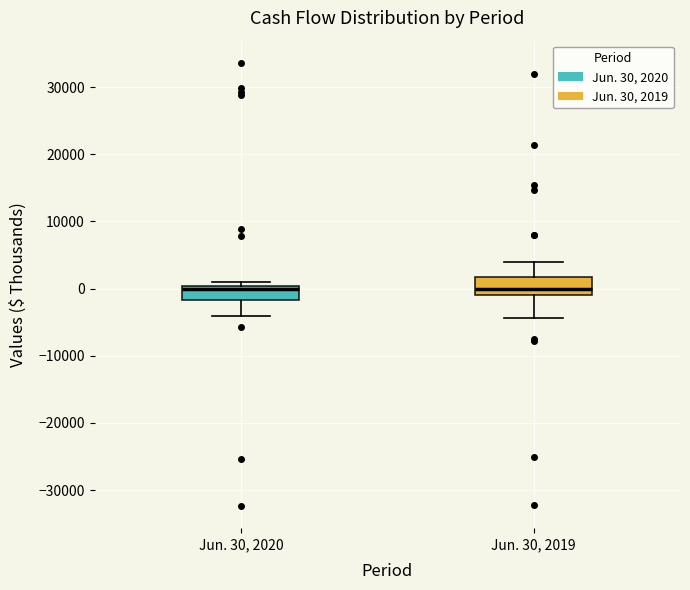

Reading left to right, read every box against the y-axis: the position of its median line, the range the box covers, and the ends of its whiskers. The values are not printed on the chart, so give them approximately, as read against the axis.

Jun. 30, 2020: median 0 (just below the box's upper edge), box -2000 to 0, whiskers -4000 to 1000
Jun. 30, 2019: median 0, box -1000 to 2000, whiskers -4000 to 4000